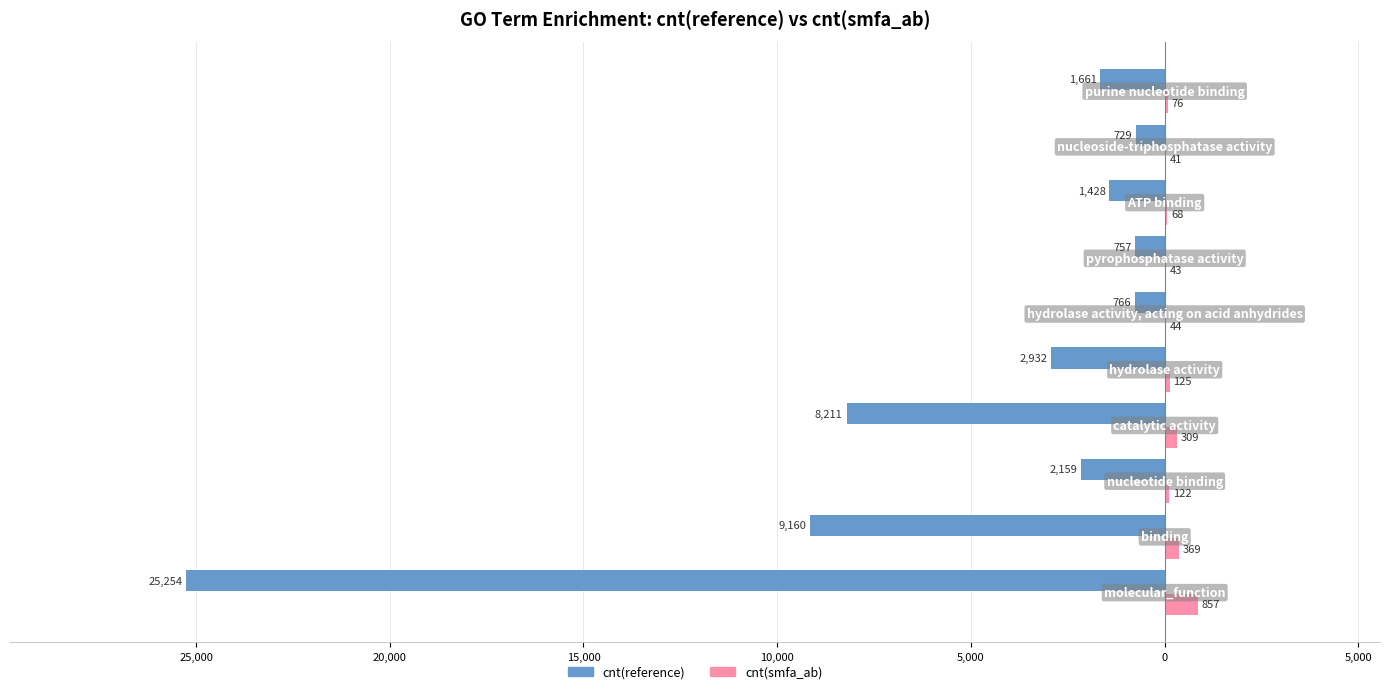

What are all the series names shown in the legend?

cnt(reference), cnt(smfa_ab)